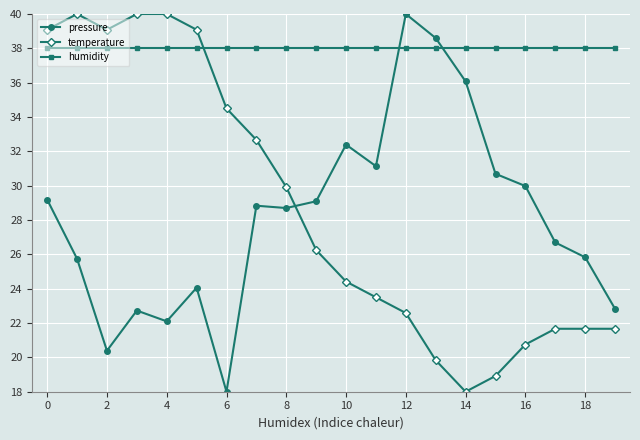

What is the smallest value displayed?

18.0